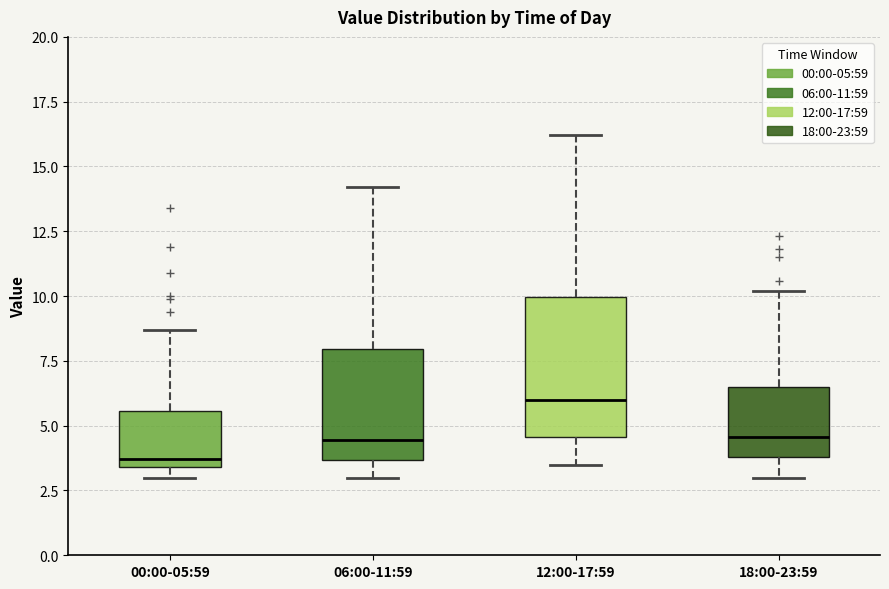

Where does the median line of the box for 12:00-17:59 sit on the y-axis? The values are not printed on the chart, so give them approximately, as read against the axis.

6.0